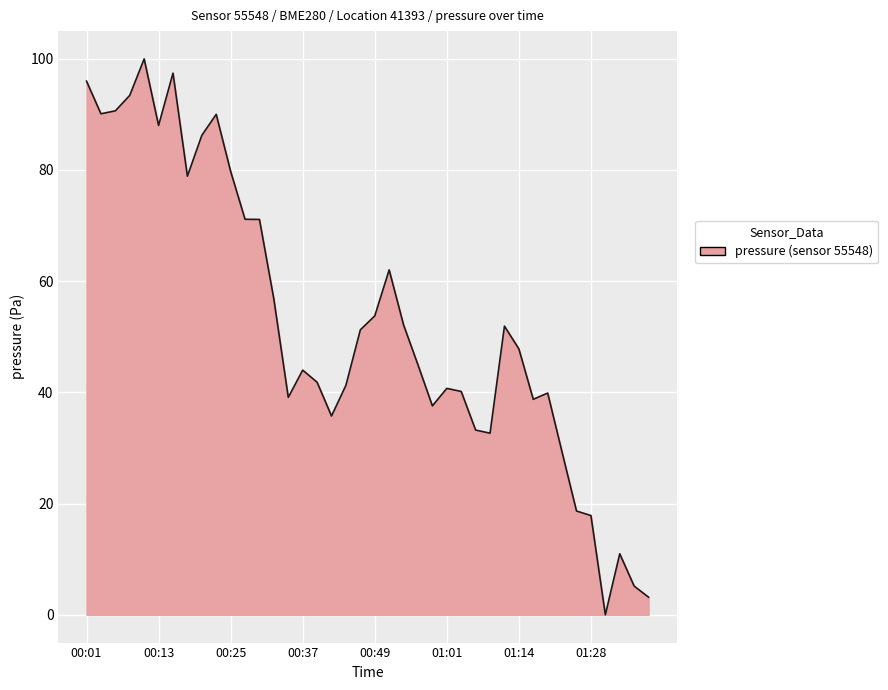

Does the chart display data point markers on the line(s)?

No